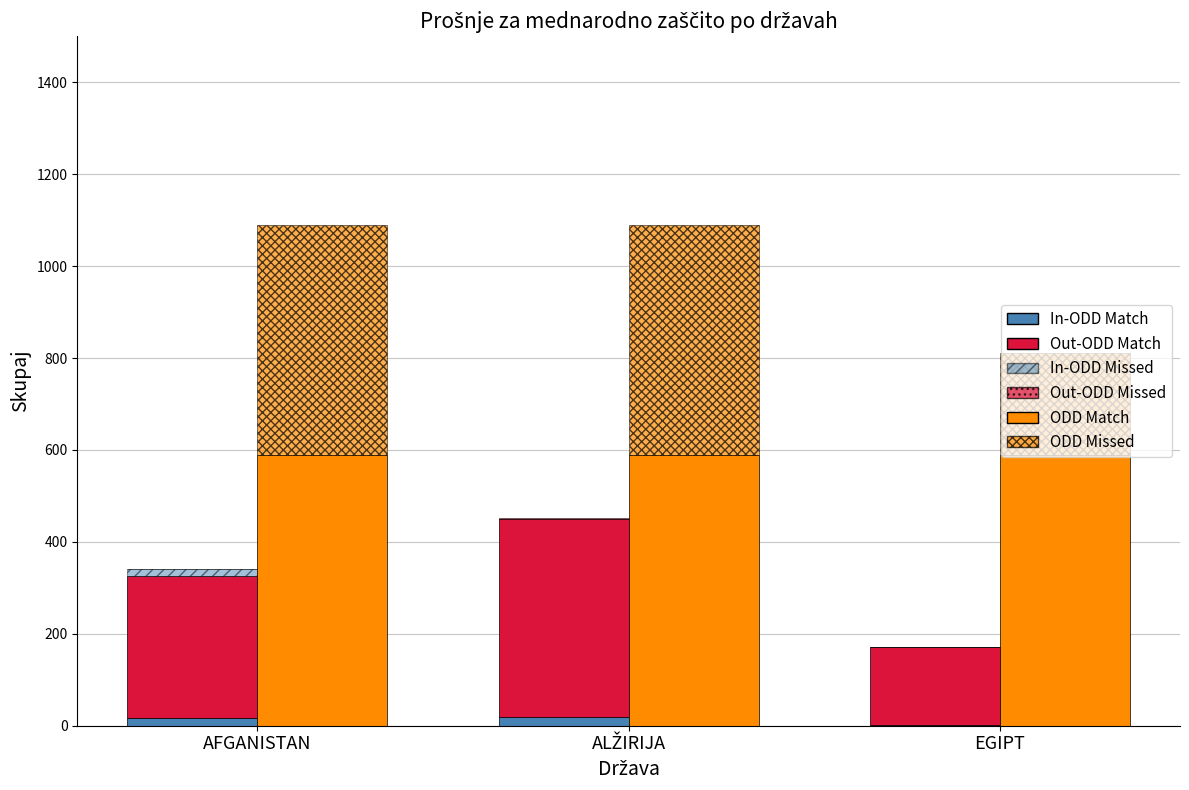

At which category does the chart reach its peak across all series?

AFGANISTAN